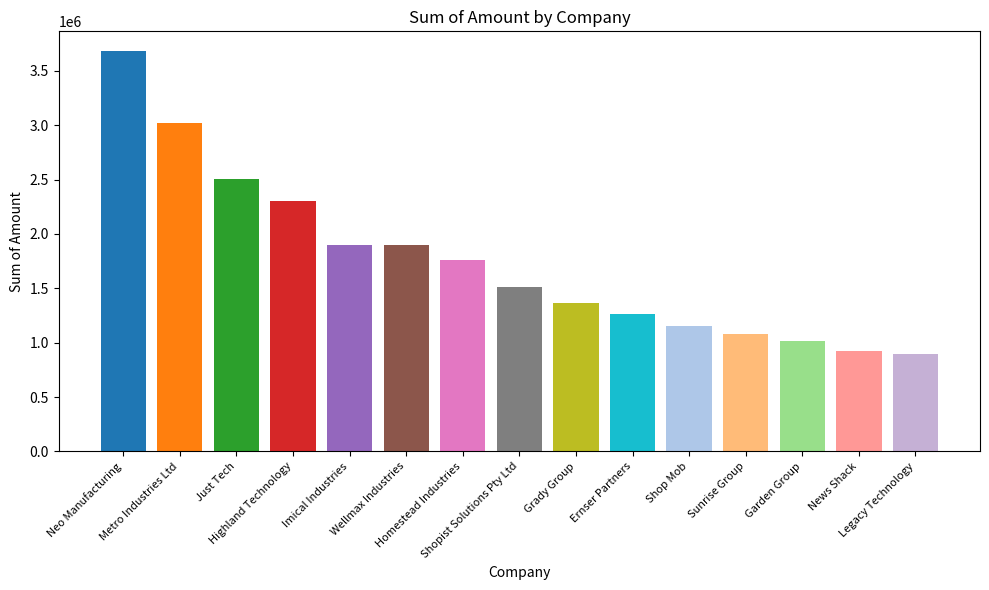

What value does the data have at Wellmax Industries?

1894402.7